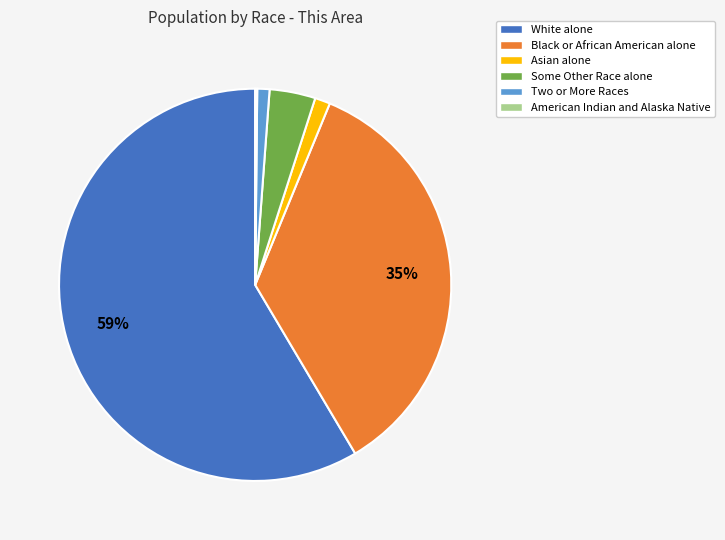

Which has a higher value, Black or African American alone or Some Other Race alone?

Black or African American alone